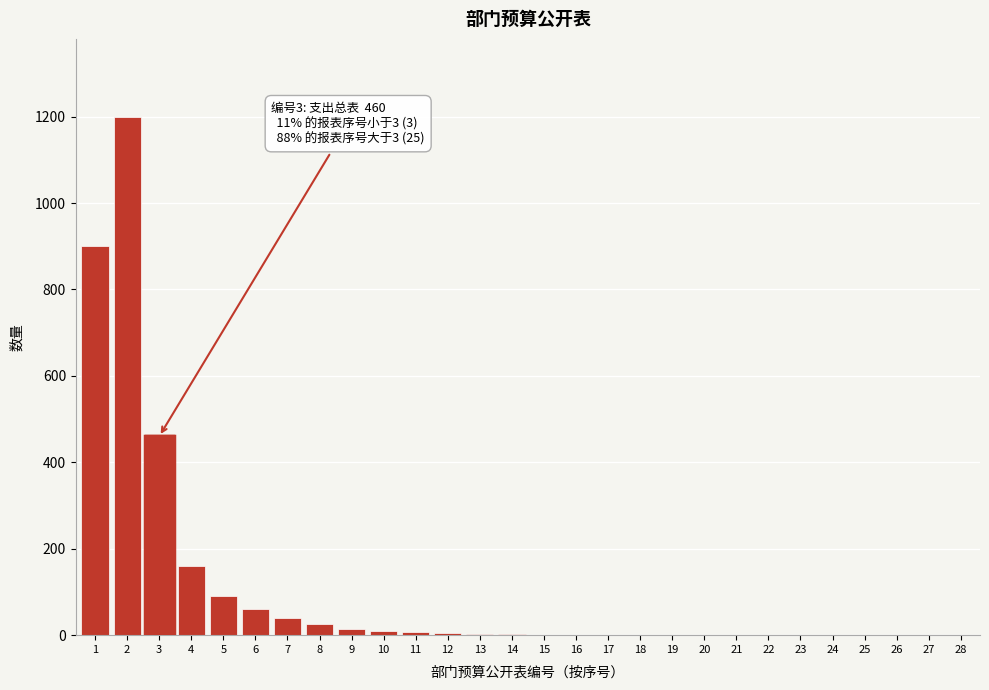

What is the sum of all values?

2992